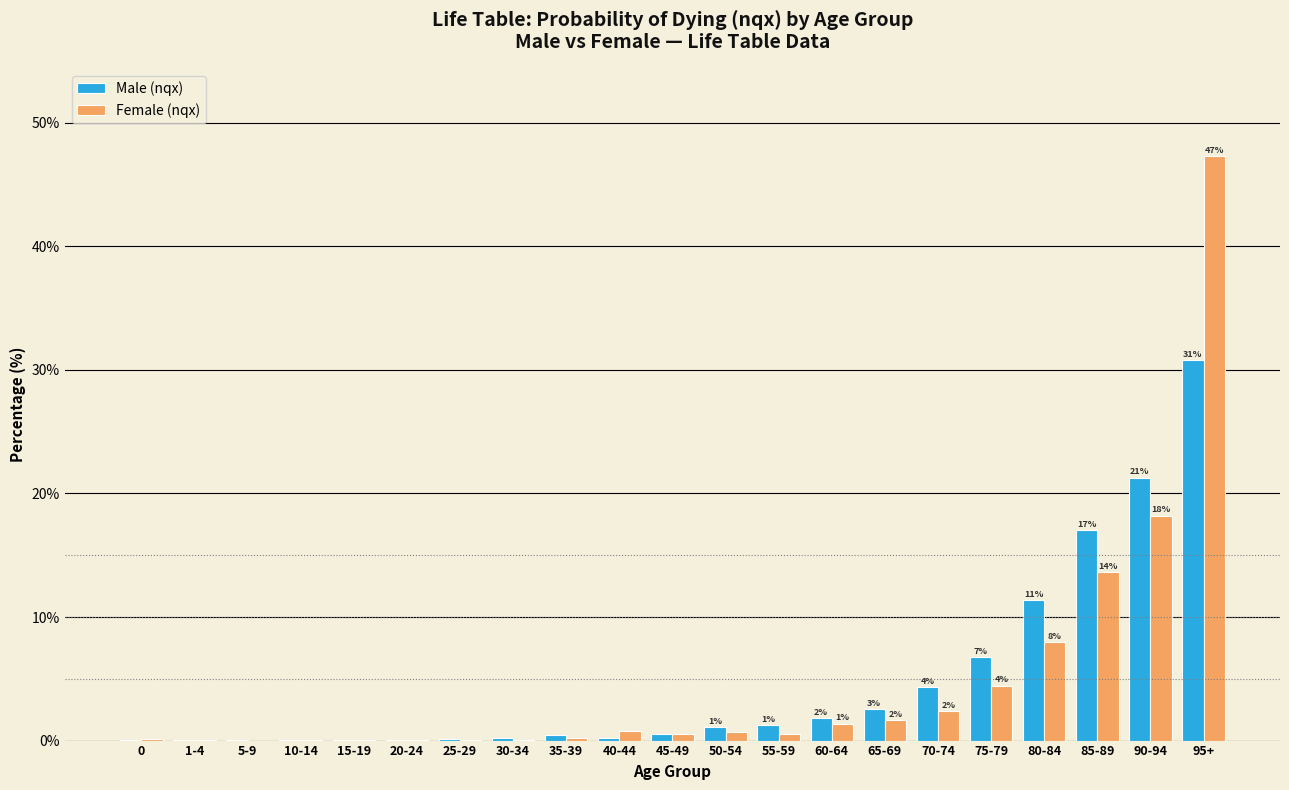

At which label is Male (nqx) closest to 15?

85-89